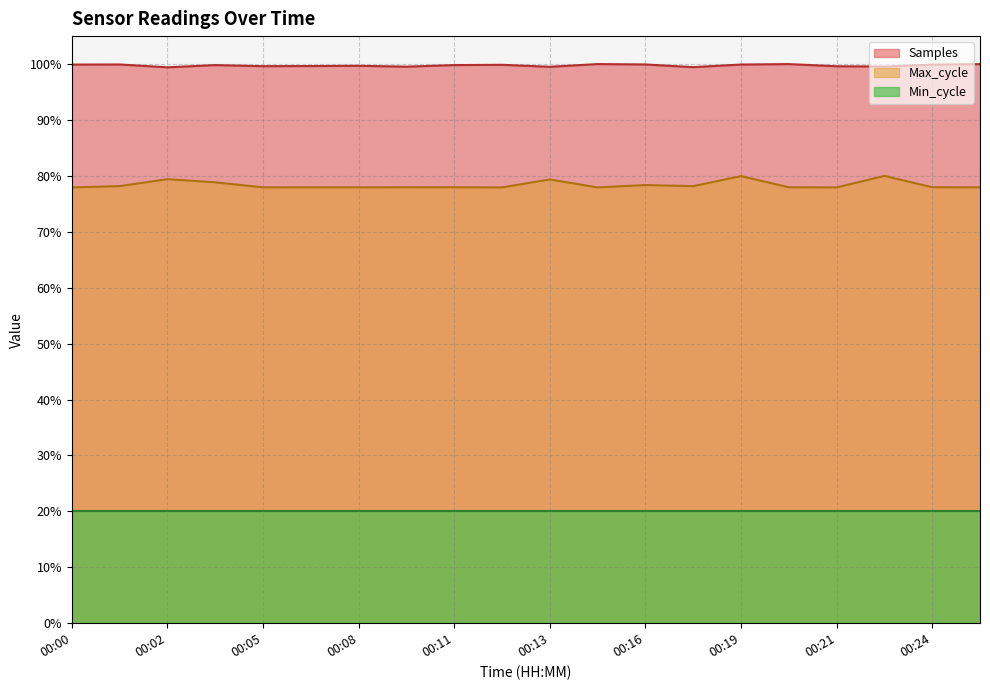

Which series has the widest spread of values?

Max_cycle